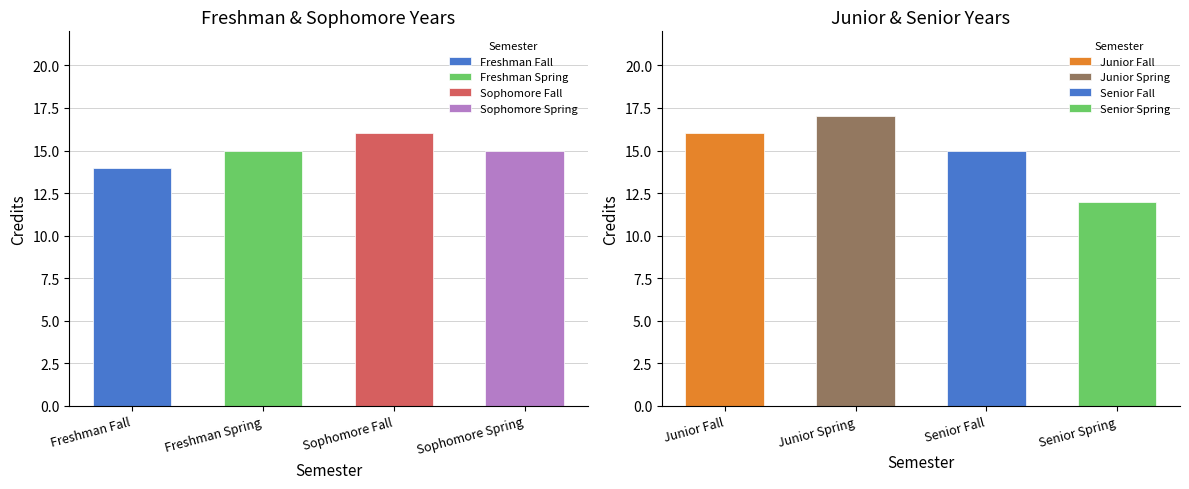

Where is the data nearest to the value 14?

Freshman Fall